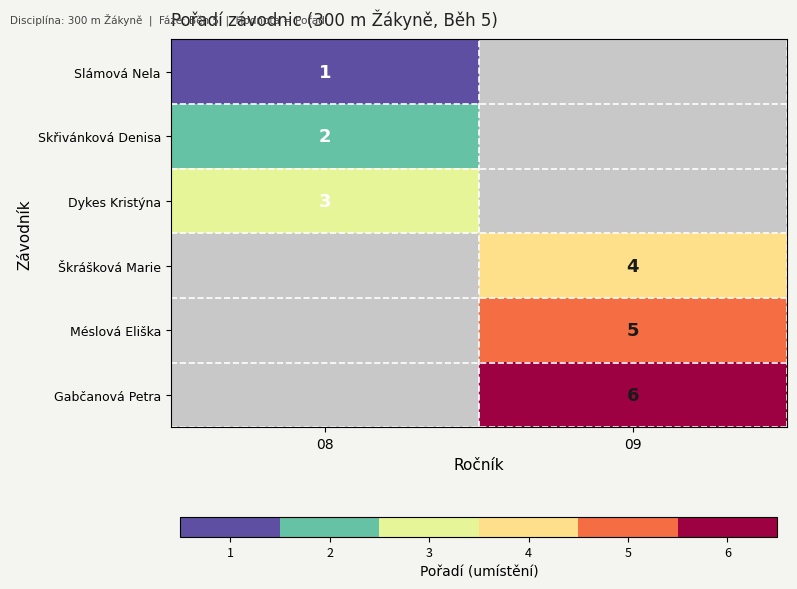

Which label corresponds to the largest value in the chart?

09